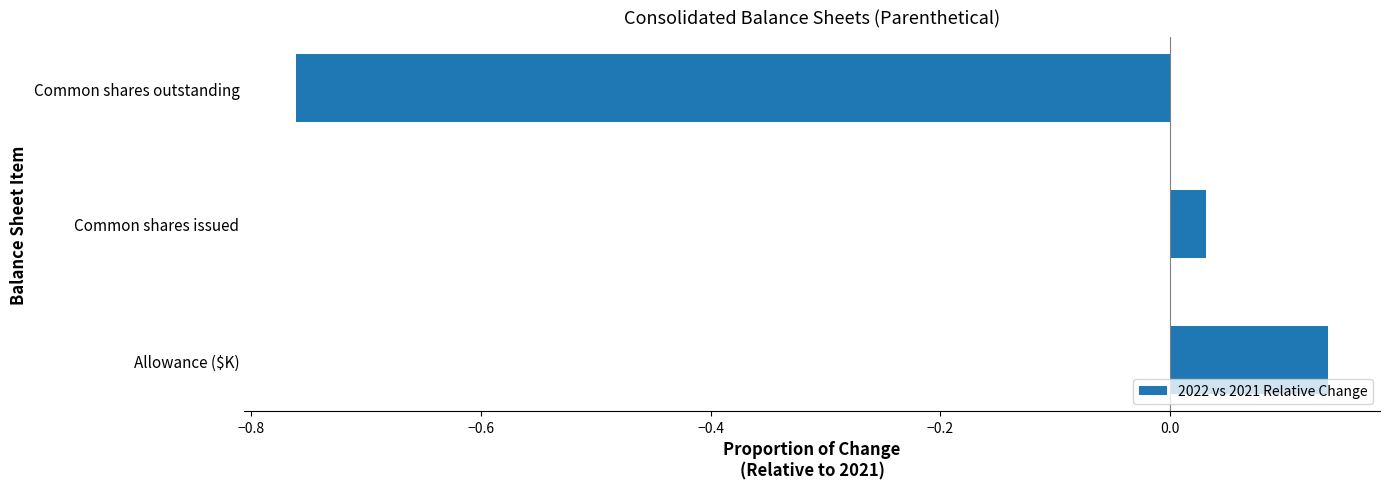

The value at Common shares outstanding is -1.0. True or false?

False